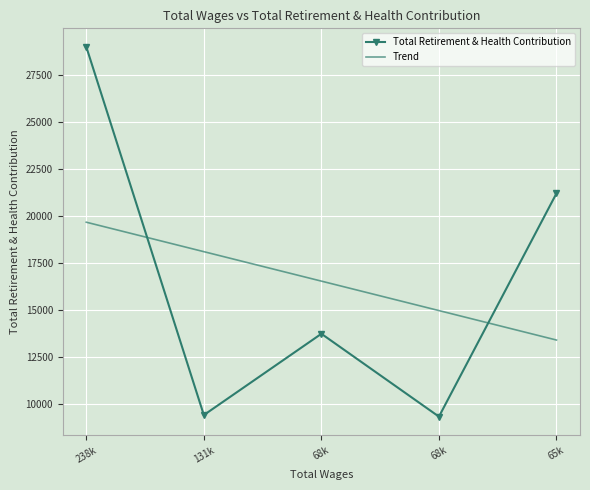

What is the difference between the second highest and minimum values in the Total Retirement & Health Contribution series?

11872.0